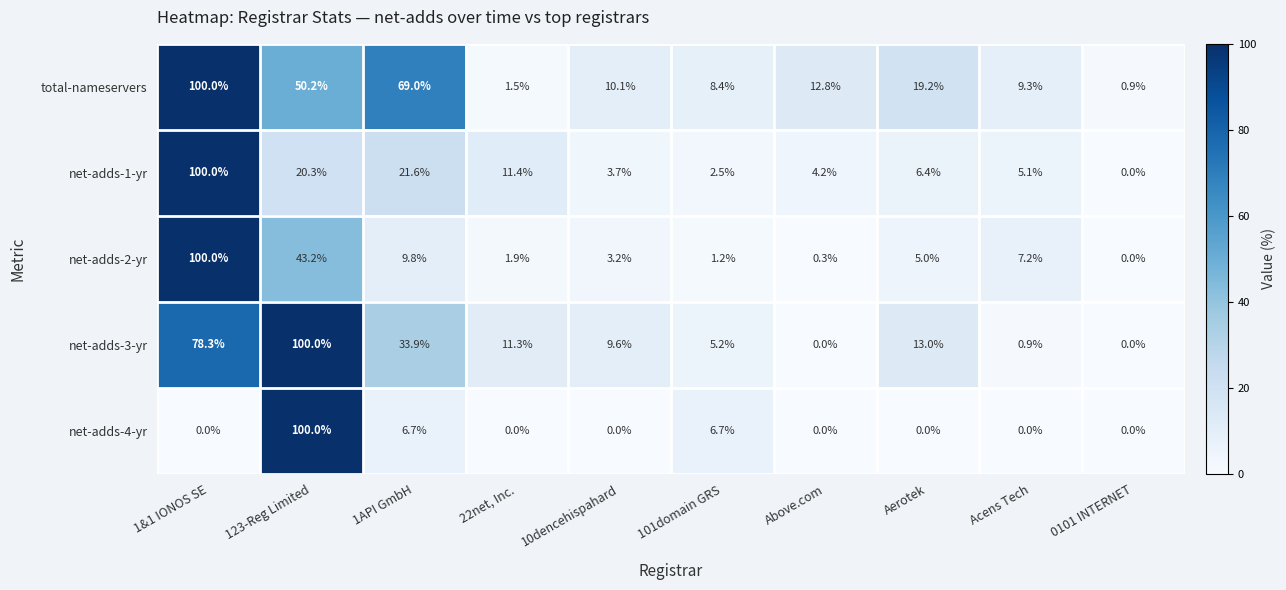

Which category has the highest value in the total-nameservers series?

1&1 IONOS SE